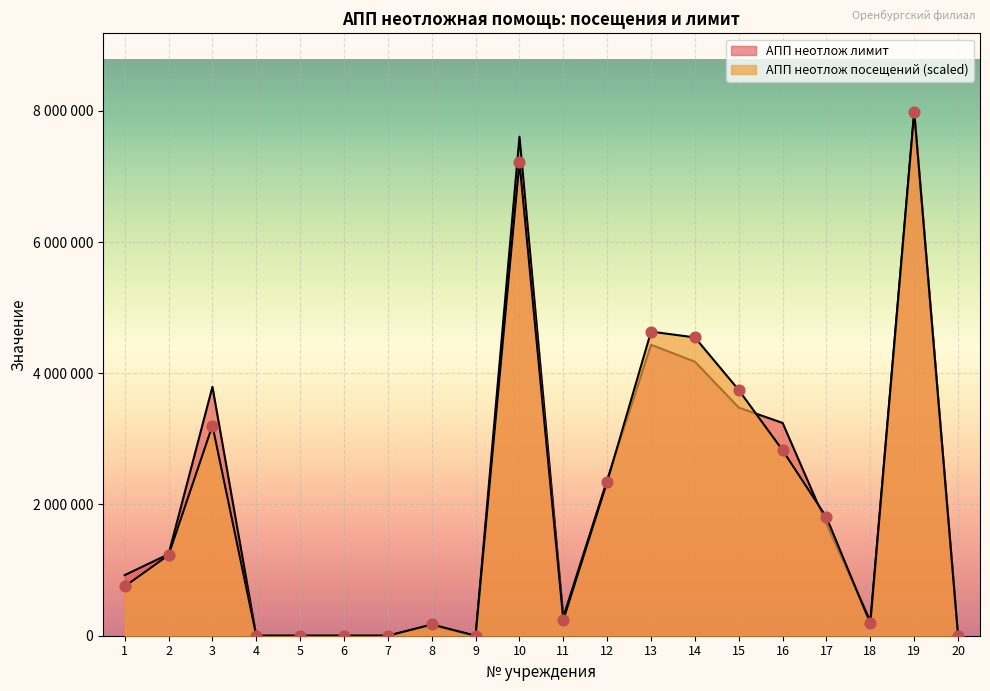

At which category is the sum across all series the highest?

19